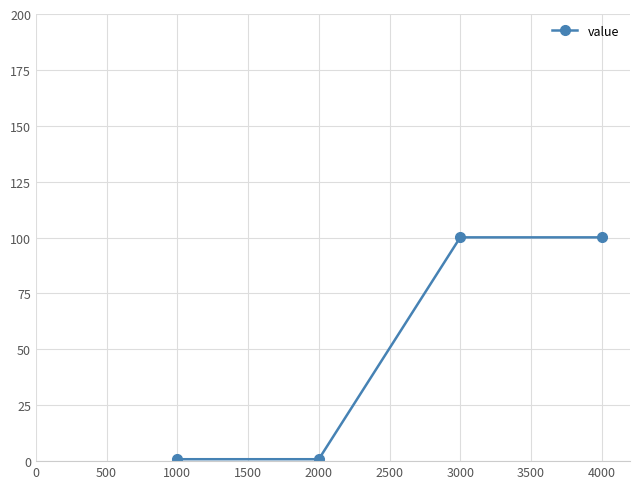

What is the sum of all values?

201.9